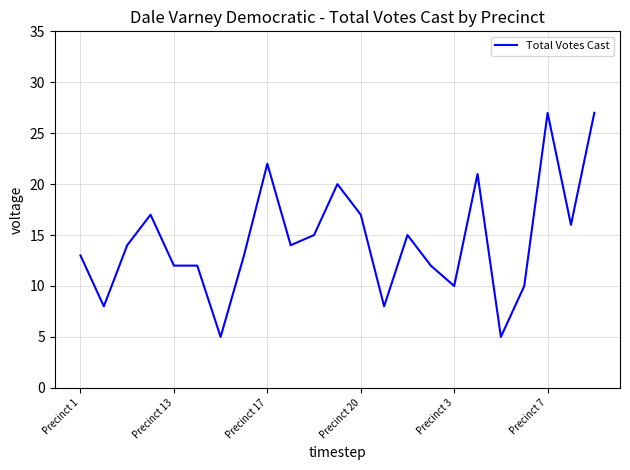

What is the difference between the maximum and minimum values?

22